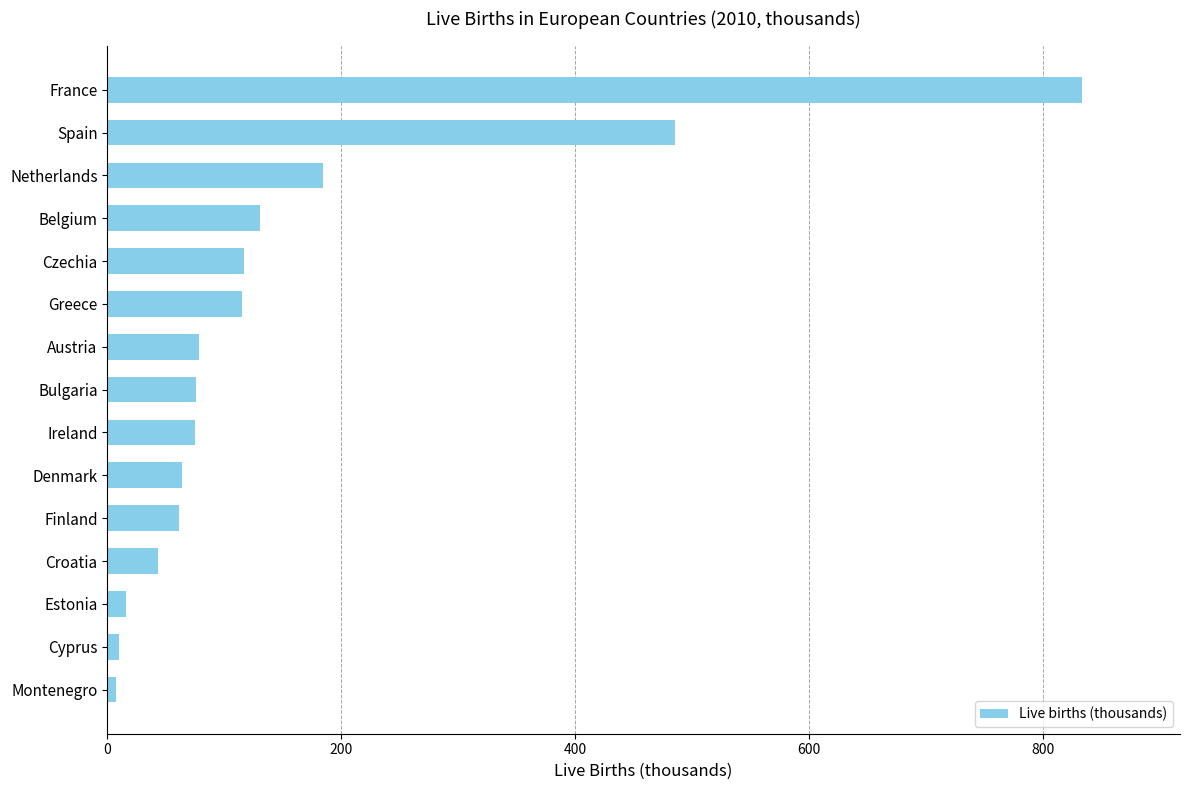

What is the sum of all values?

2295.7